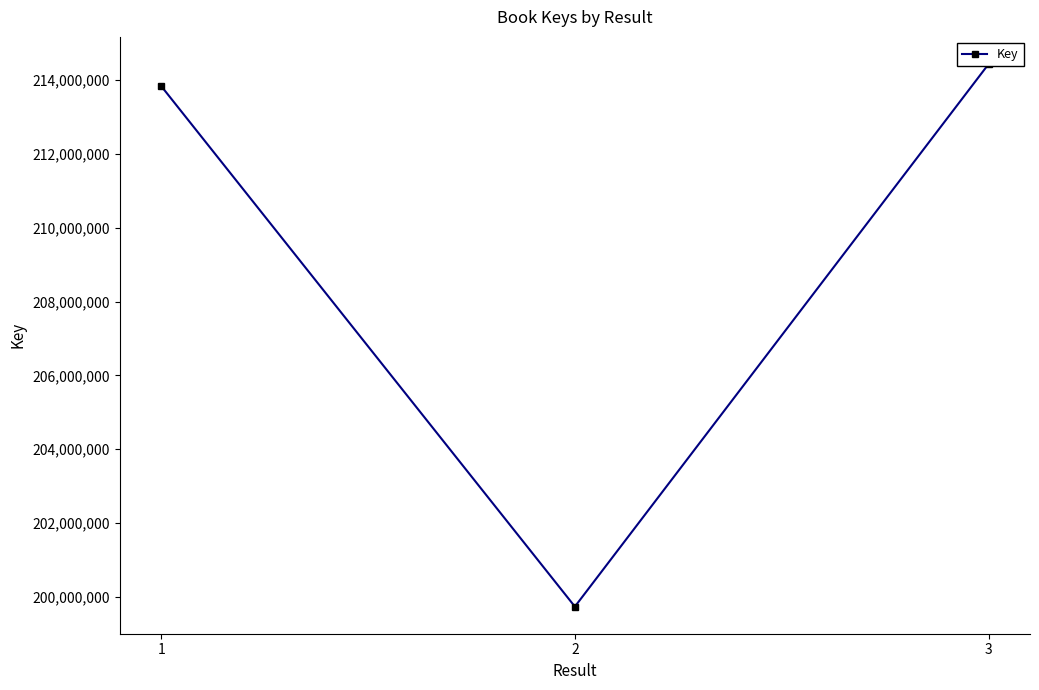

Reading right to left, what are all the values shown in this chart?

3=214434487	2=199739171	1=213838654